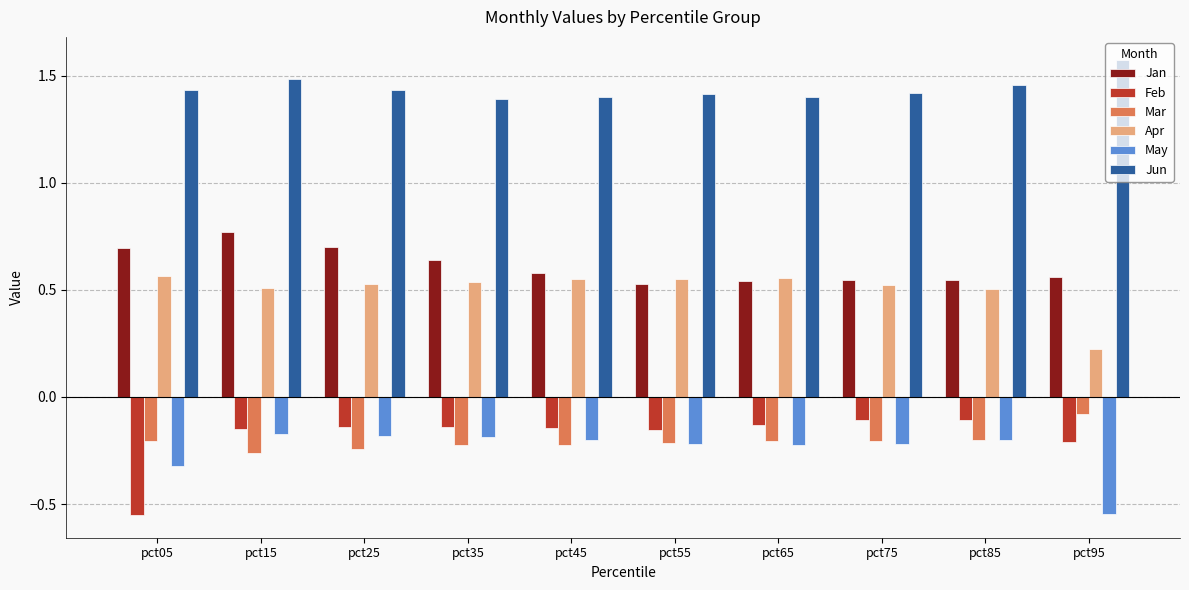

Which series has the largest total across all categories?

Jun